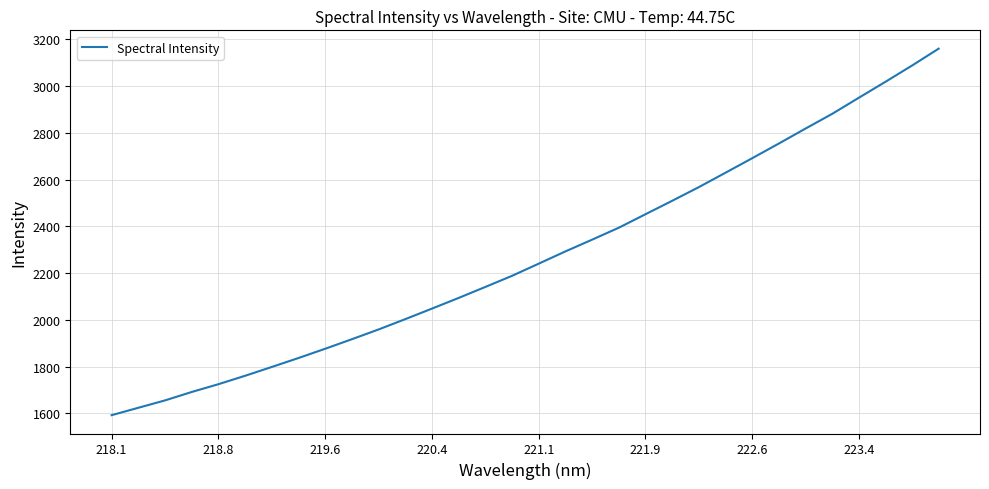

What is the greatest value displayed?

3160.6